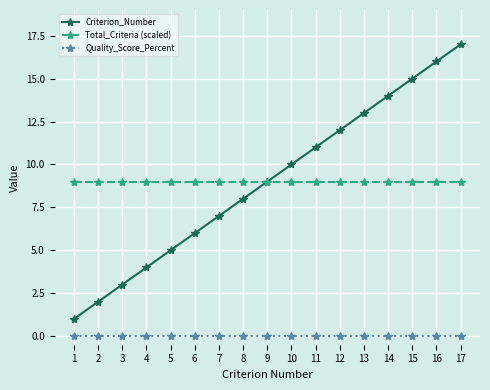

Reading left to right, list all the values displayed in this chart.

Criterion_Number: 1	2	3	4	5	6	7	8	9	10	11	12	13	14	15	16	17
Total_Criteria (scaled): 9	9	9	9	9	9	9	9	9	9	9	9	9	9	9	9	9
Quality_Score_Percent: 0	0	0	0	0	0	0	0	0	0	0	0	0	0	0	0	0